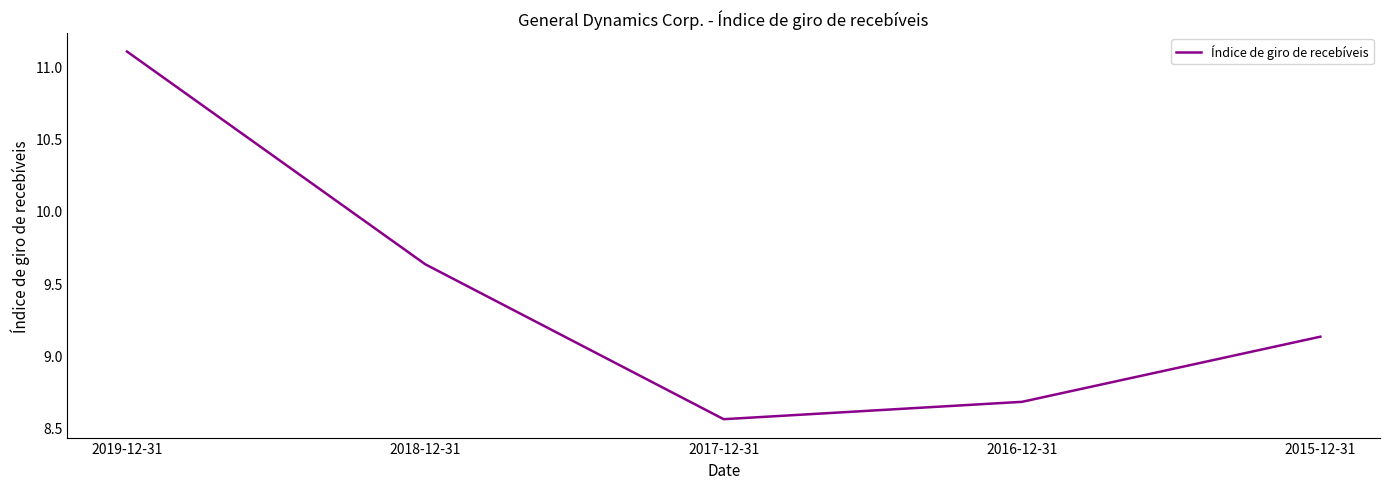

What position from the left is 2015-12-31?

5